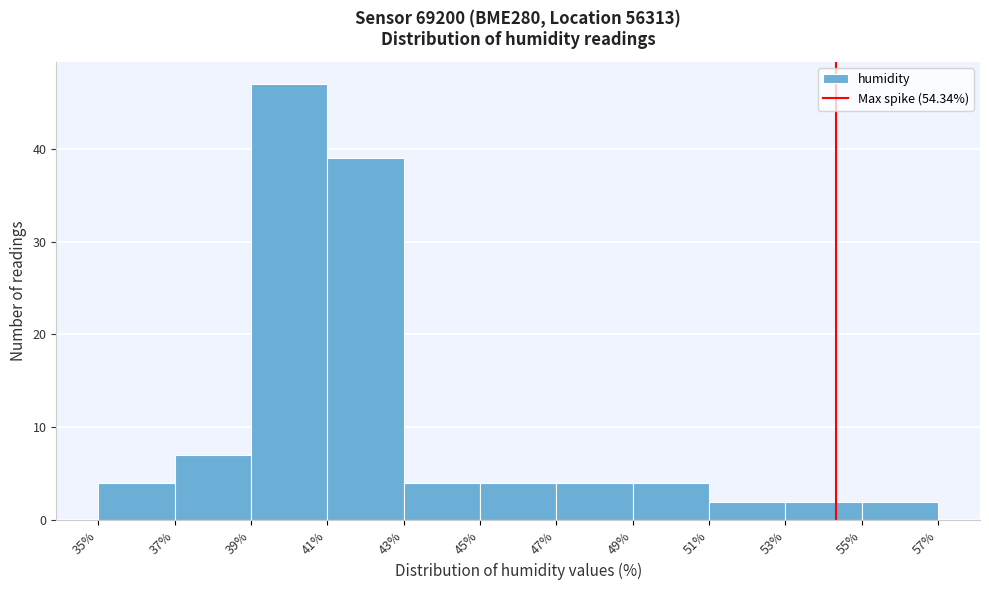

How tall is the bar that spans 55% to 57% on the x-axis? The values are not printed on the chart, so give them approximately, as read against the axis.

2